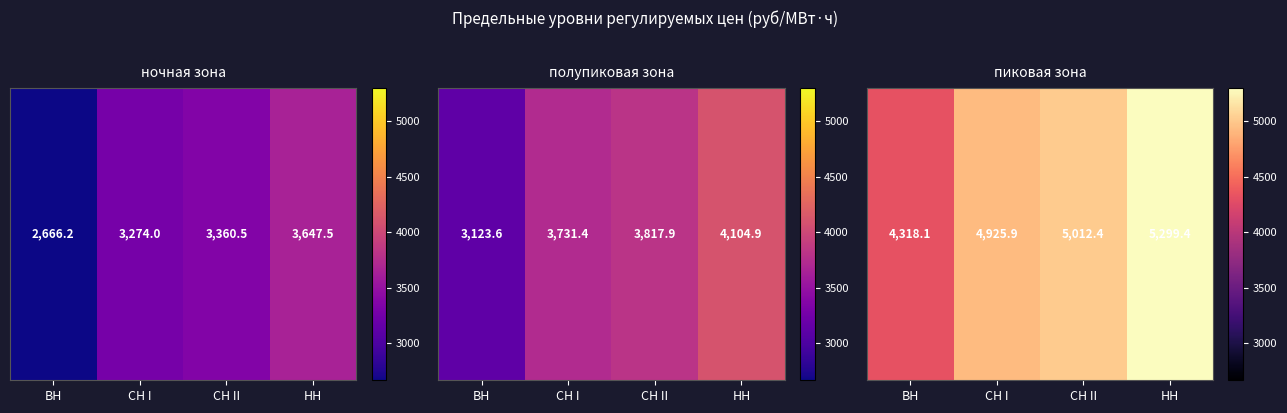

What is the ratio of the value at СН II to the value at СН I?

1.0